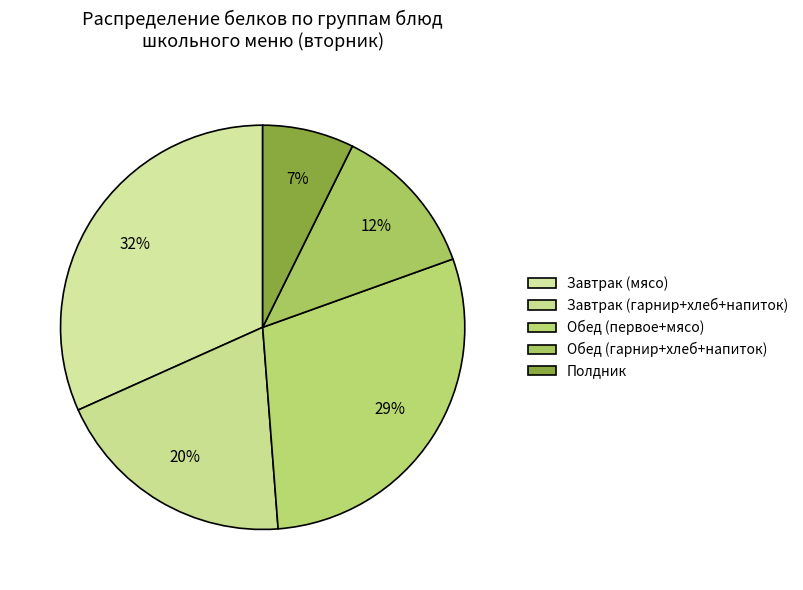

Count the number of slices in the pie.

5